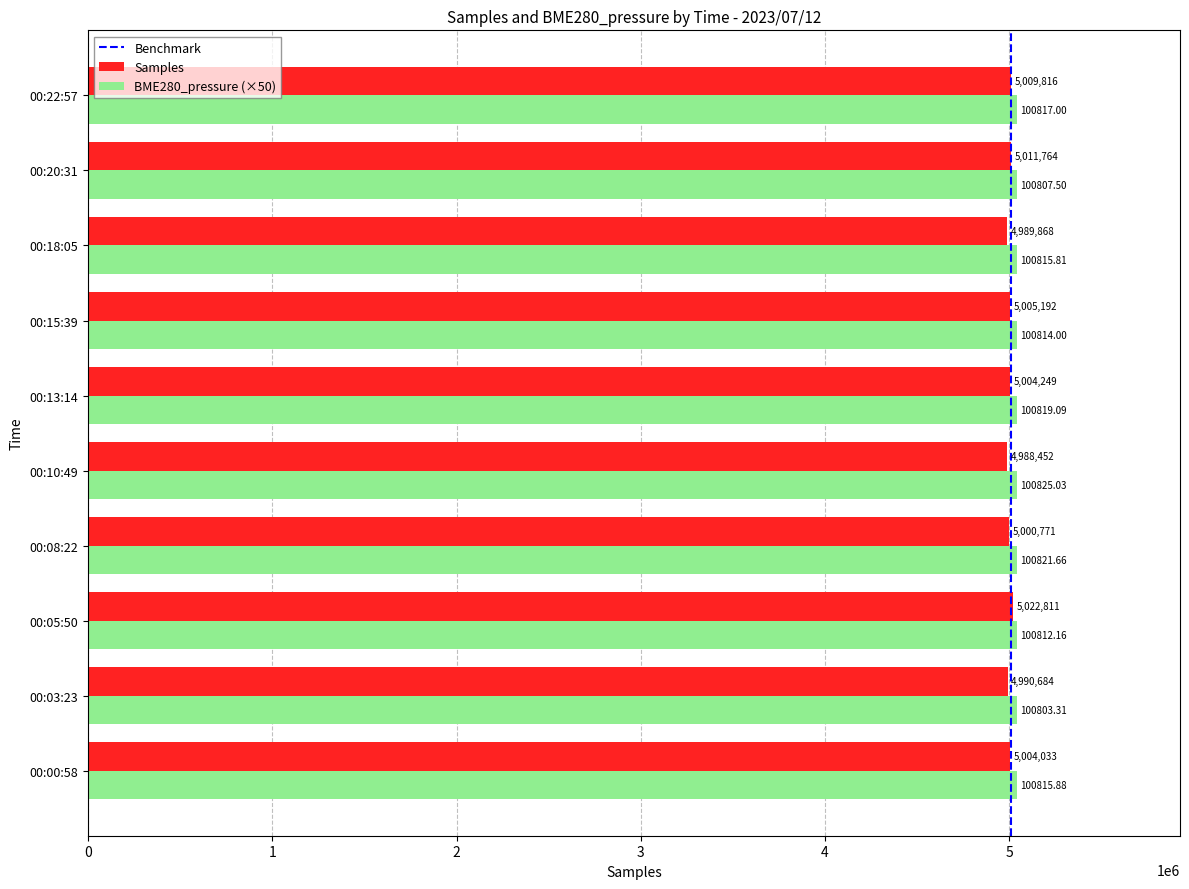

What is the sum of all Samples values?

50027640.0